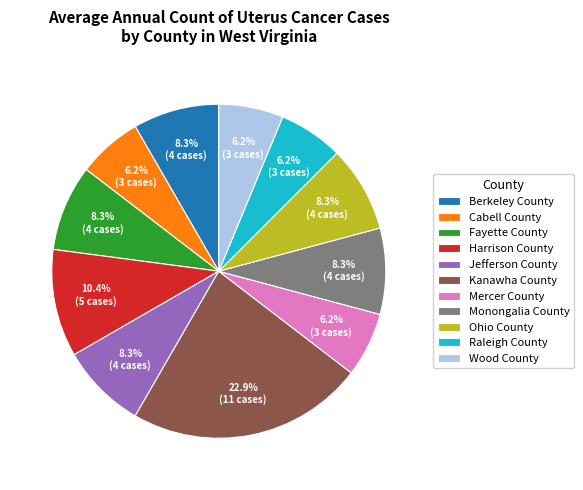

To the nearest percent, what is the combined percentage of Kanawha County and Fayette County?

31%